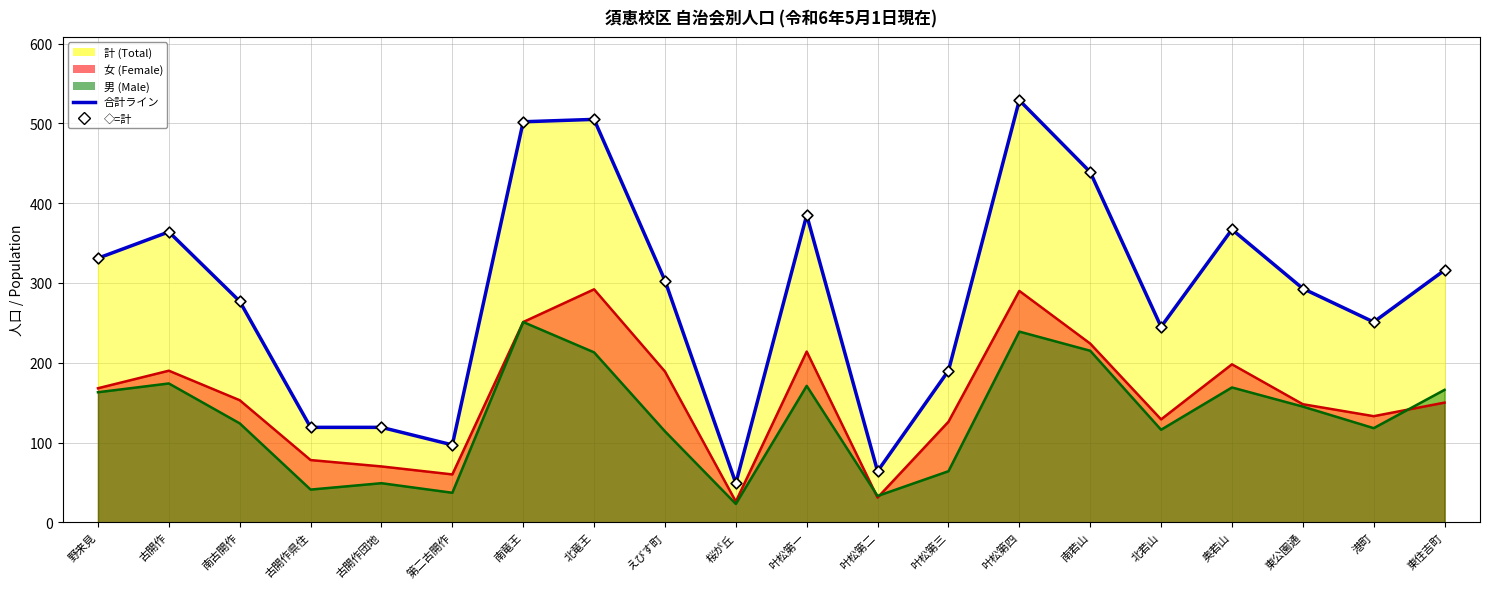

Which series has the largest Y range (max minus min)?

計 (Total)